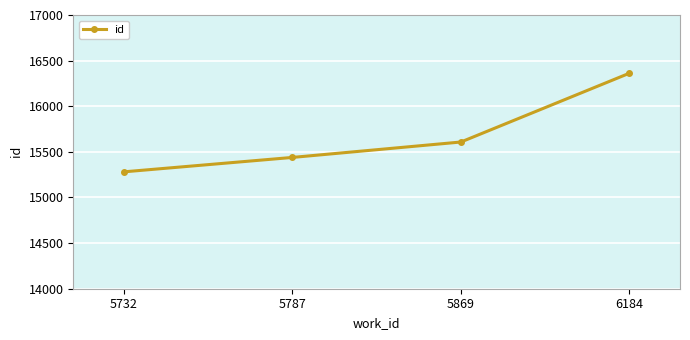

What is the ratio of the value at 5732 to the value at 5869?

1.0